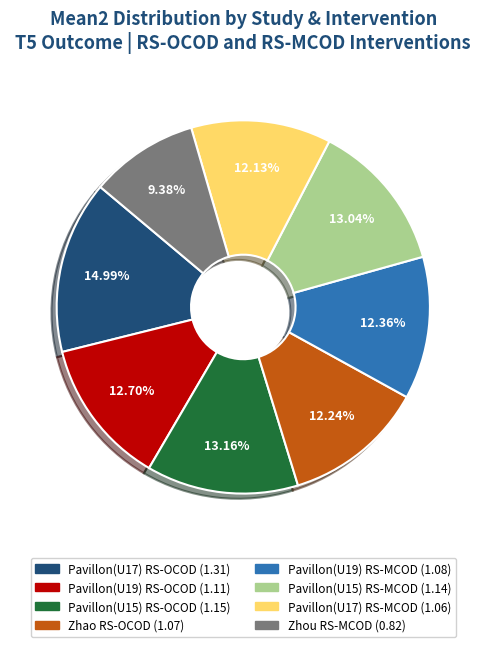

How many slices are in this pie chart?

8